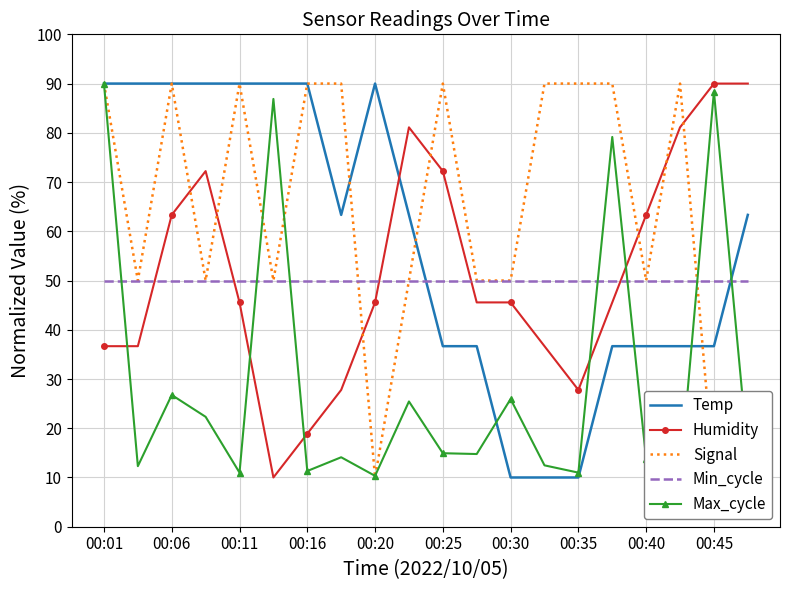

What is the minimum value shown in the chart?

10.0